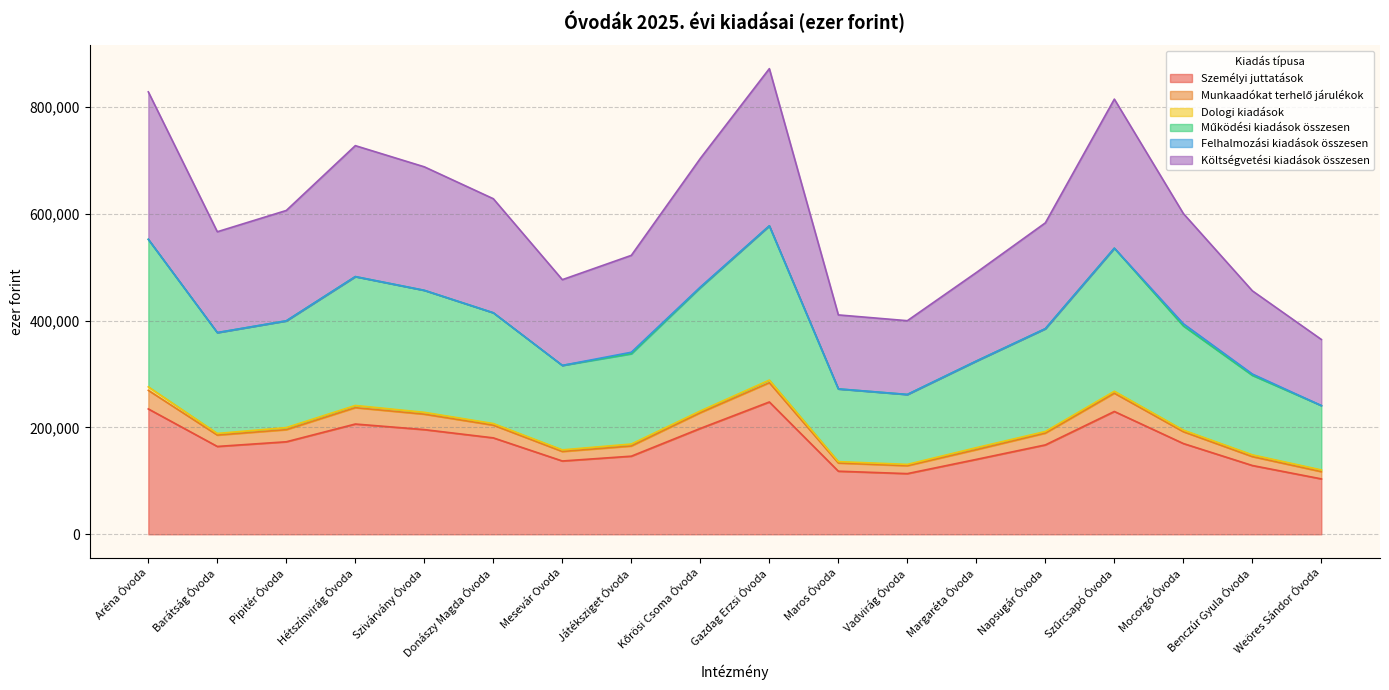

The Működési kiadások összesen series shows 502388 at Játéksziget Óvoda. True or false?

False